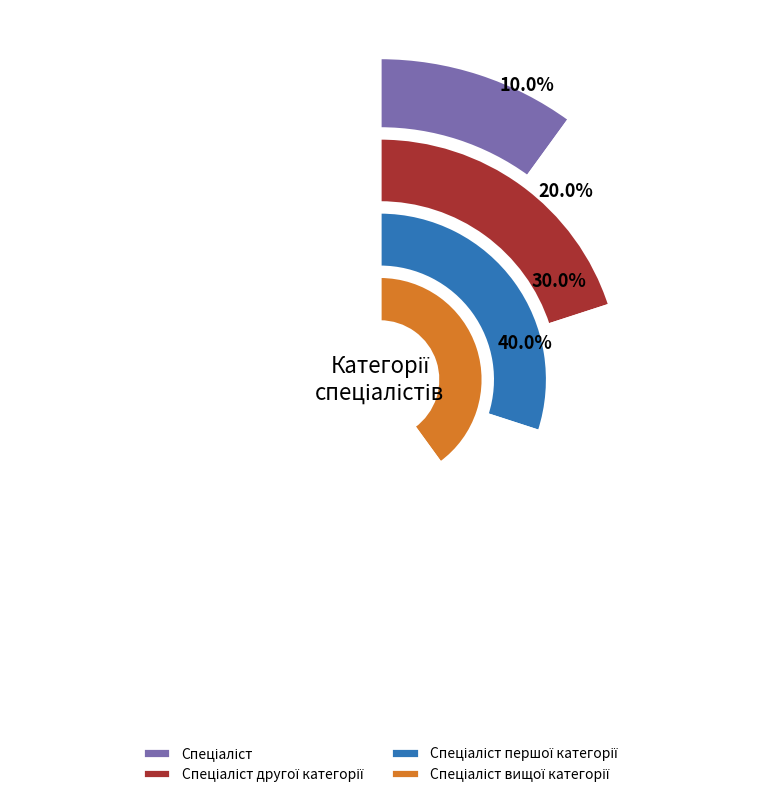

Rank the categories by value from lowest to highest.

Спеціаліст, Спеціаліст другої категорії, Спеціаліст першої категорії, Спеціаліст вищої категорії